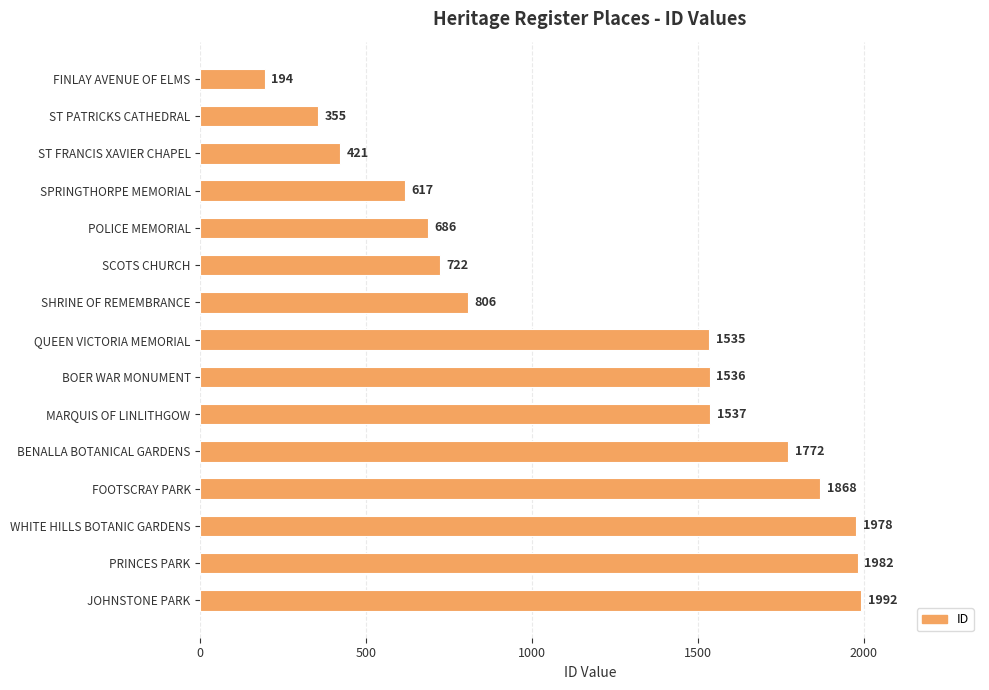

Approximately how many times larger is the value at MARQUIS OF LINLITHGOW compared to QUEEN VICTORIA MEMORIAL?

1.0